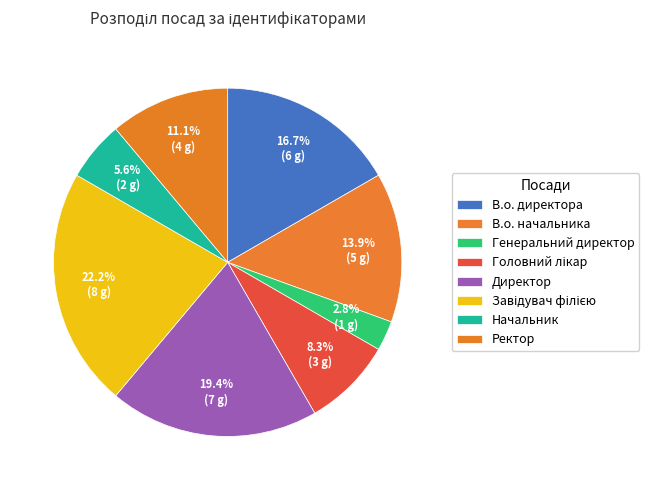

How many slices are in this pie chart?

8